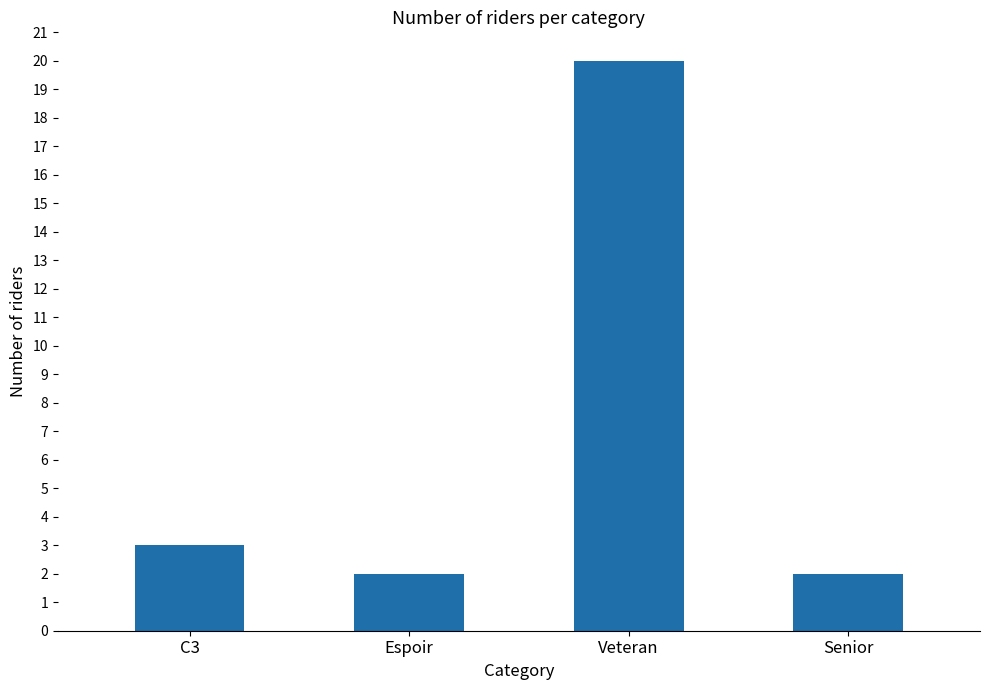

Does the chart contain any negative values?

No